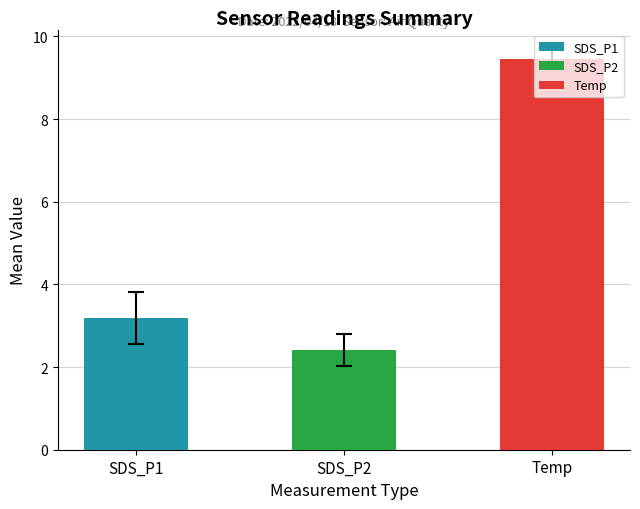

Are the bars horizontal?

No